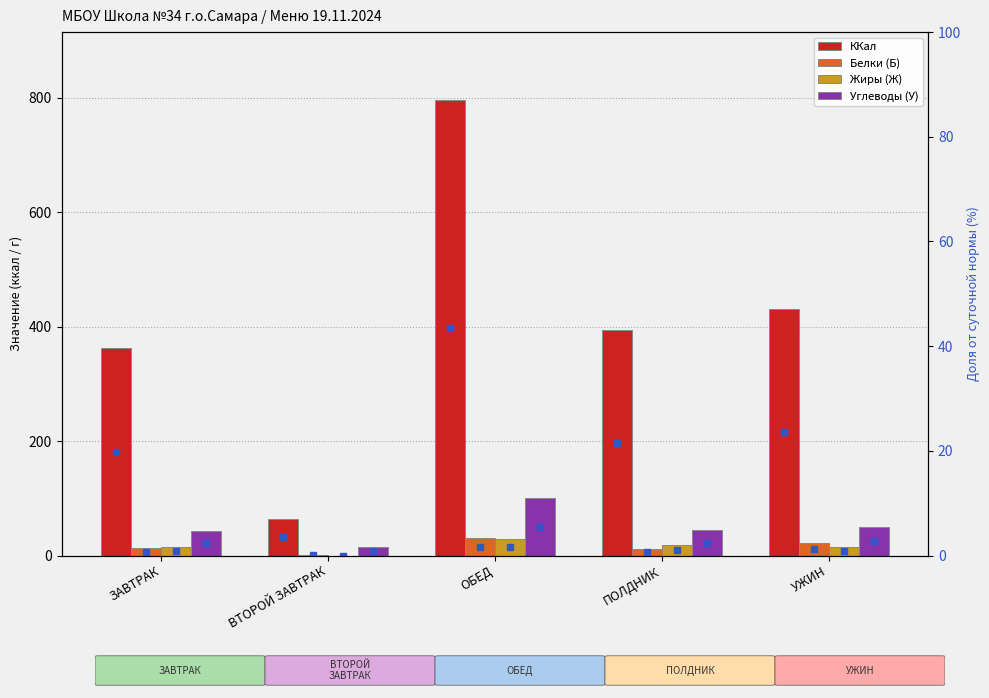

Is the value of ККал at УЖИН greater than the value of Белки (Б) at УЖИН?

Yes